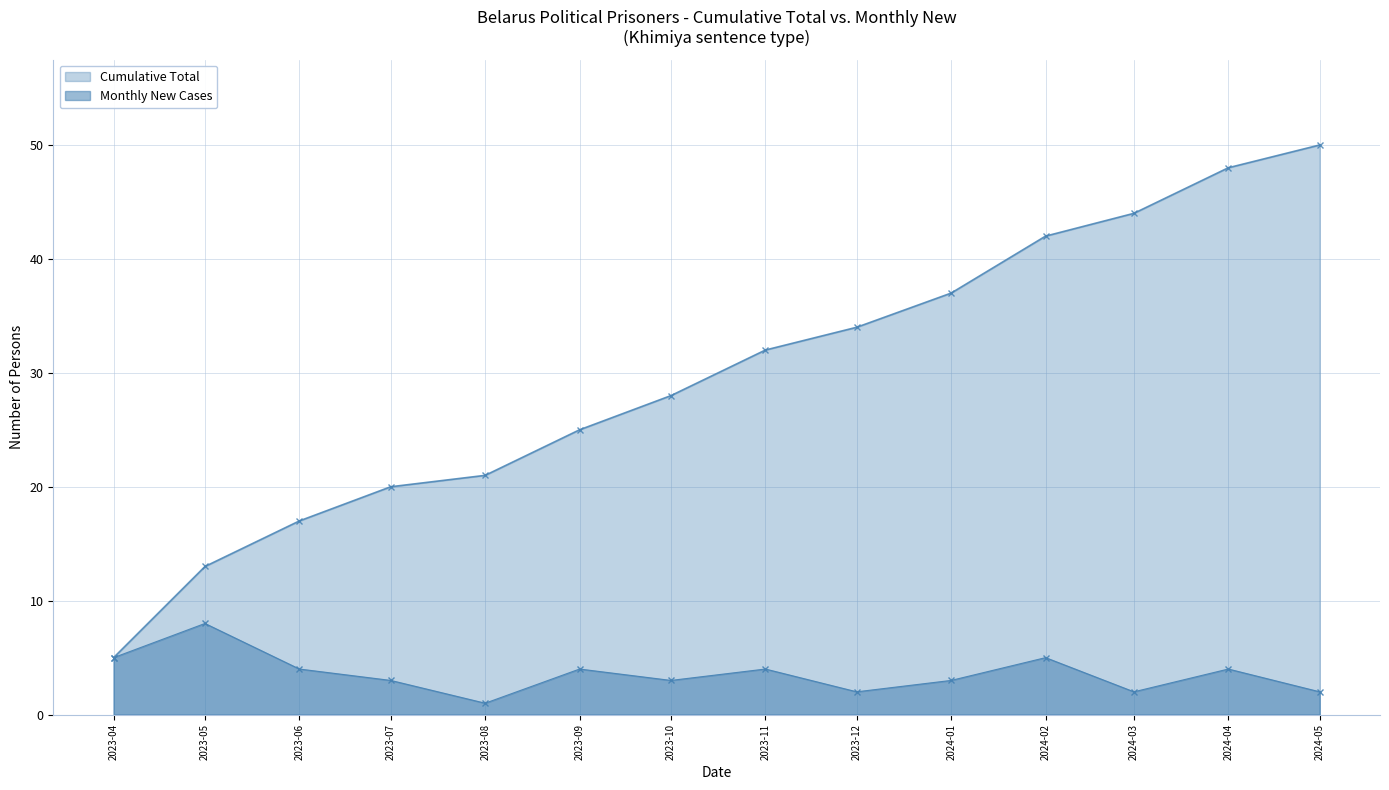

What is the value of the Cumulative Total point at the 7th from the left?

28